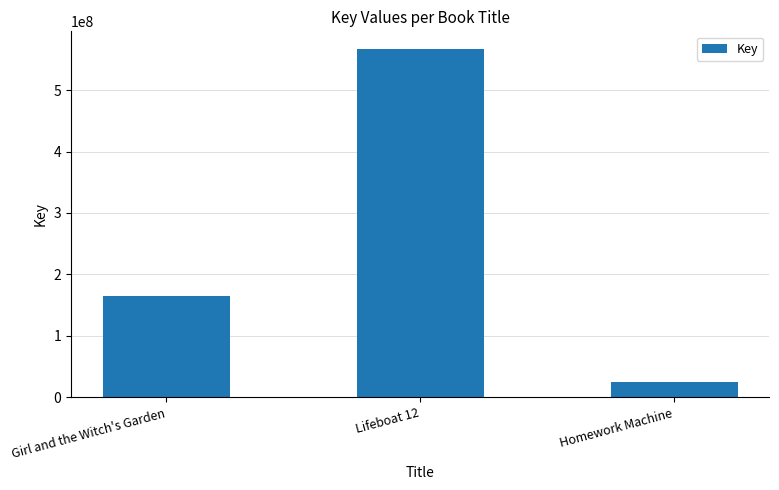

List the labels in order of value, largest first.

Lifeboat 12, Girl and the Witch's Garden, Homework Machine